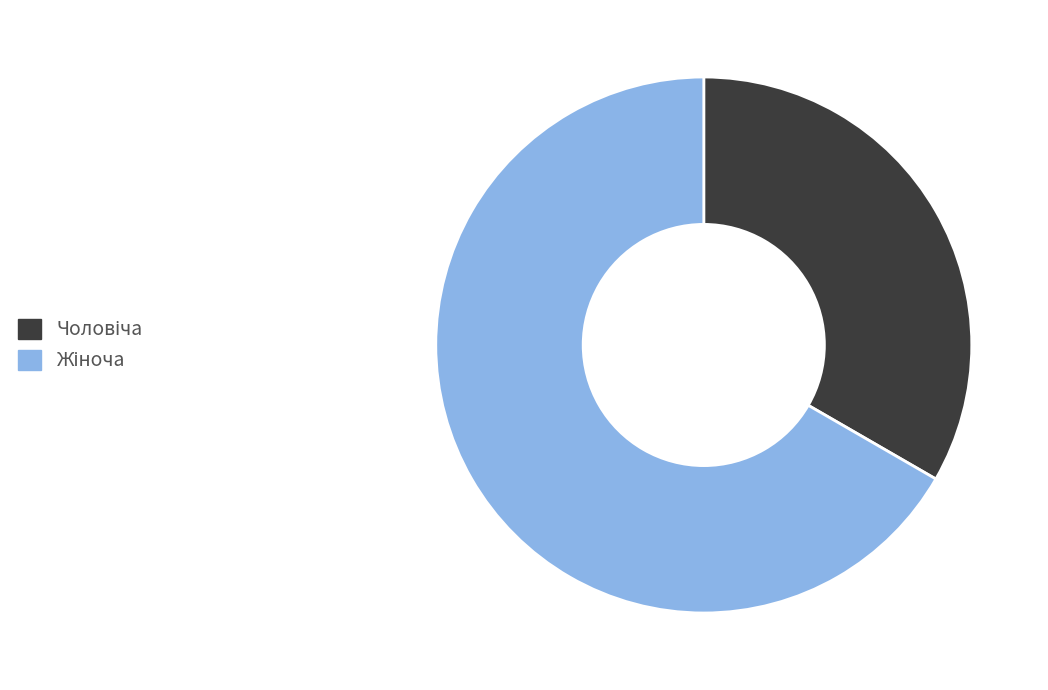

How many segments does this pie chart have?

2